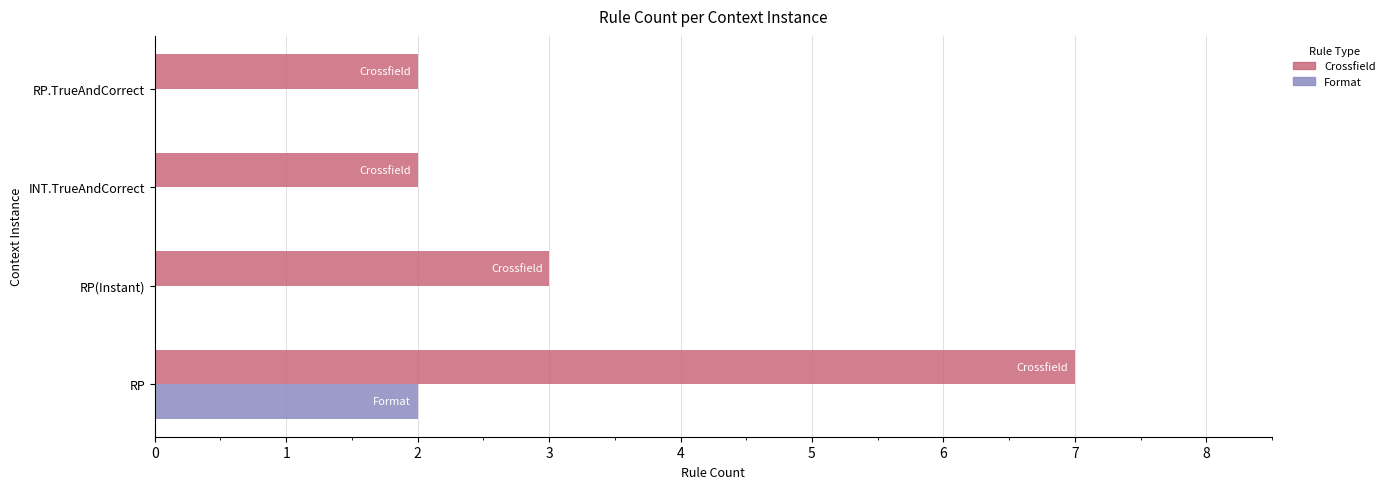

What is the average value of the Crossfield series?

4